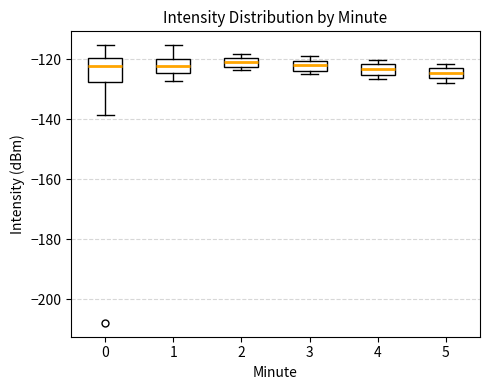

Which box is the tallest, from its lower edge to its upper edge?

0